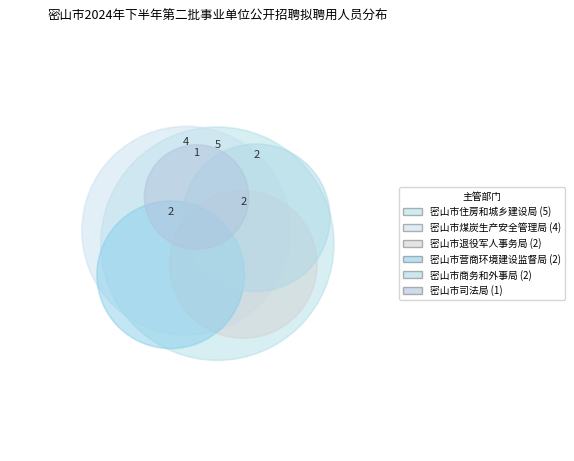

Does 密山市商务和外事局 represent more than half of the total?

No